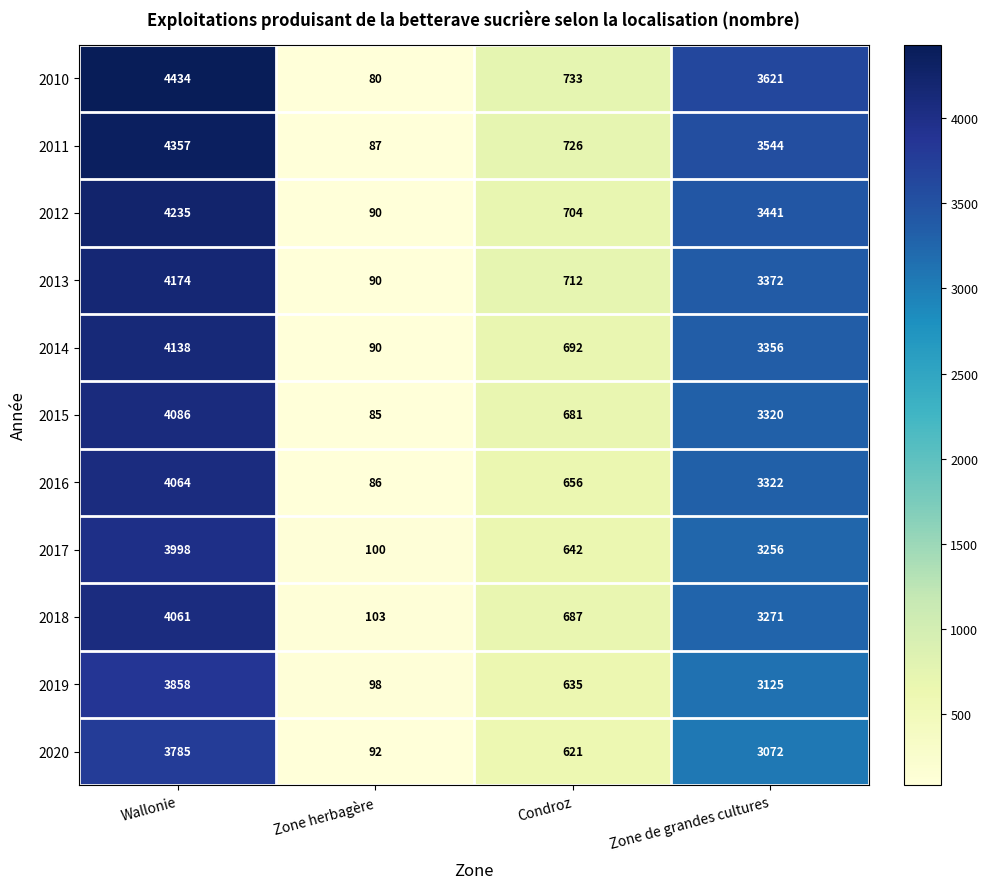

At which label is 2017 closest to 2049?

Zone de grandes cultures